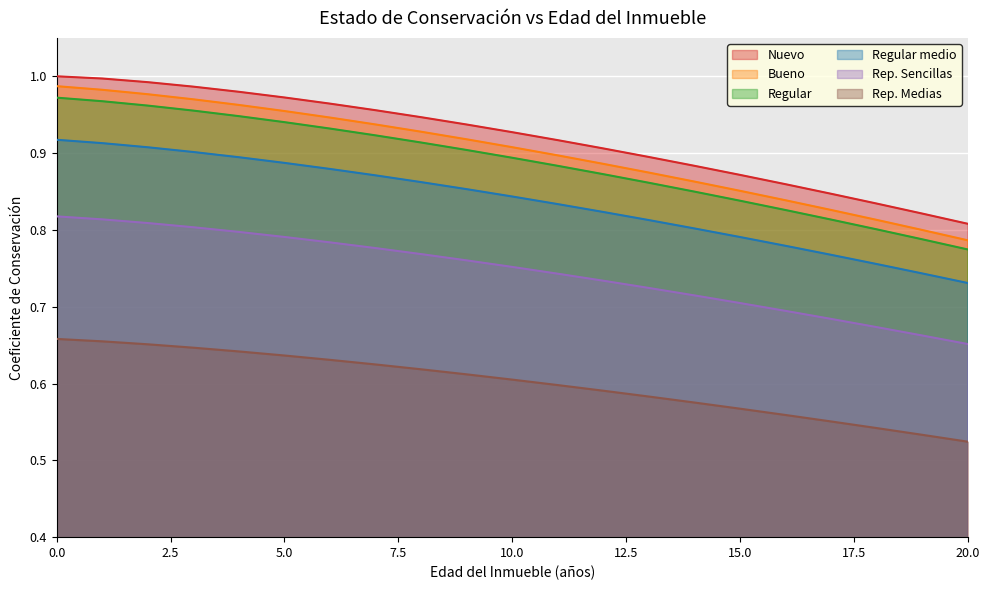

The value of Regular medio at 19 is 0.4. True or false?

False